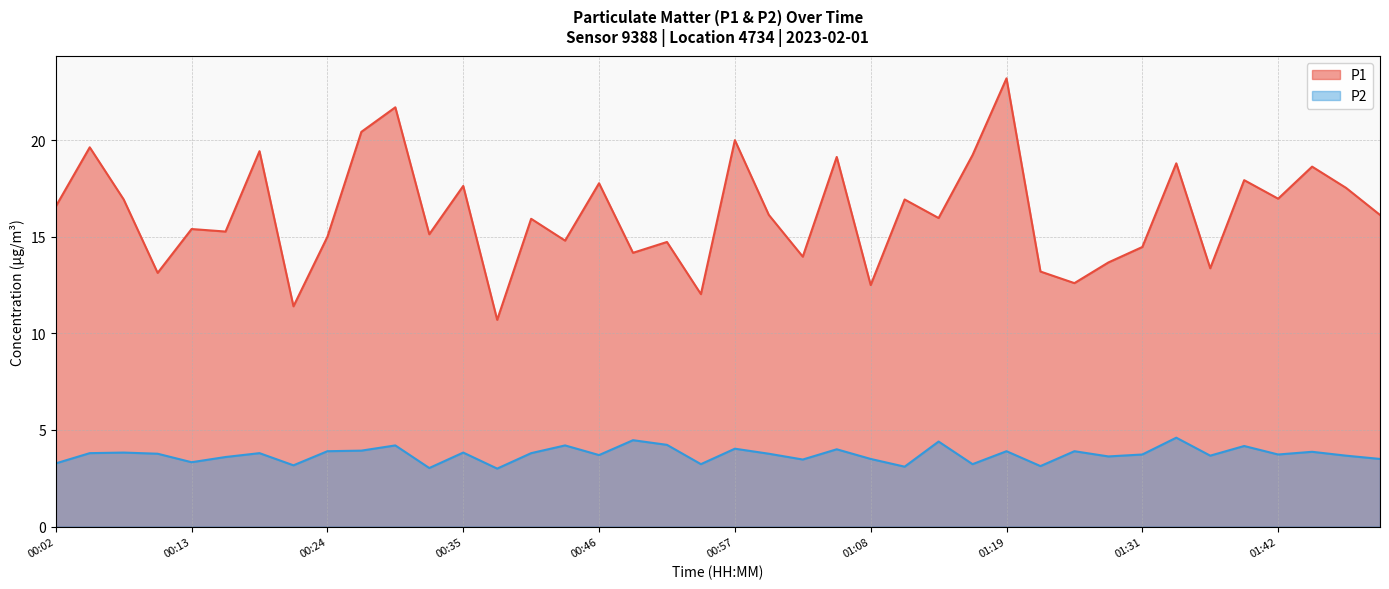

Does the chart display data point markers on the line(s)?

No